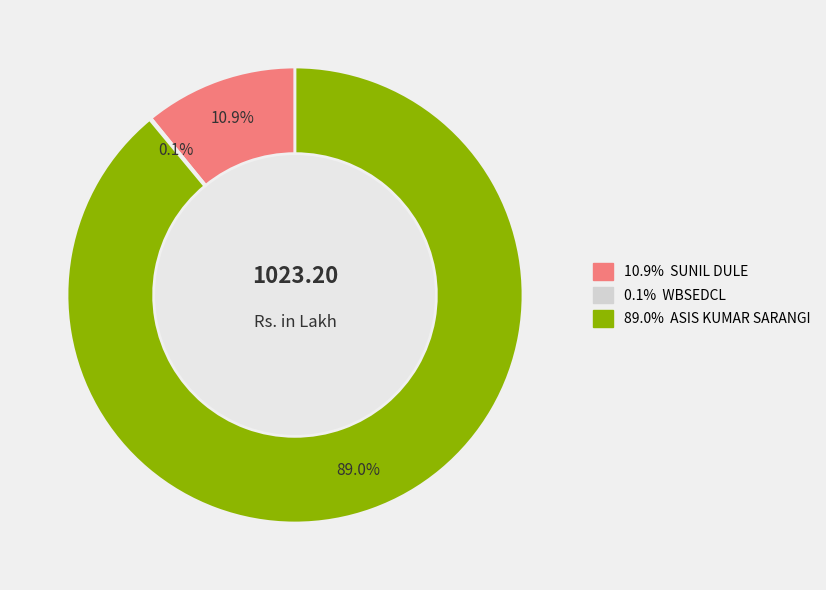

Does any single category account for the majority?

Yes